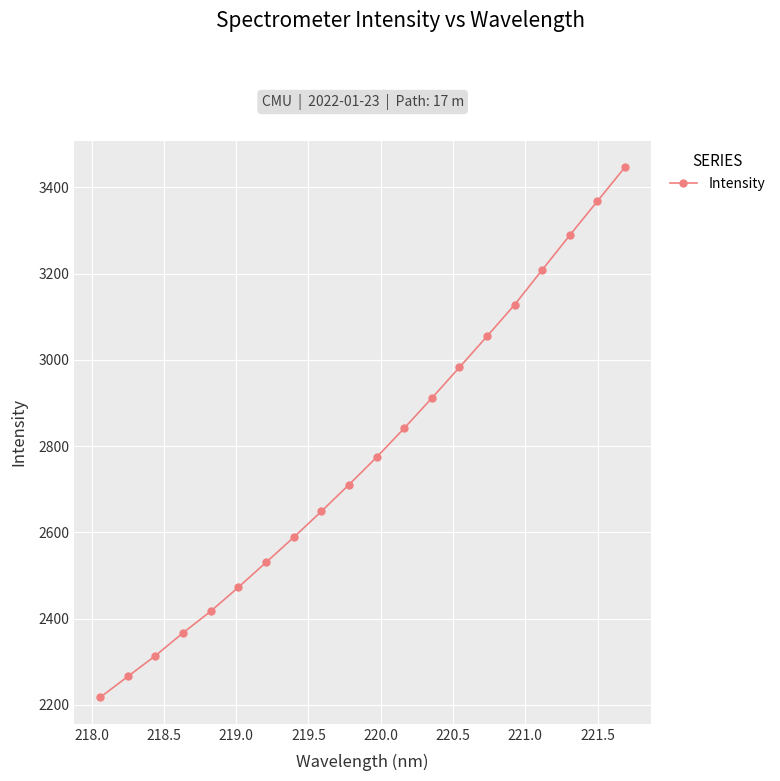

Reading left to right, list all the values displayed in this chart.

2217.4	2265.7	2314.0	2367.1	2417.1	2472.7	2530.3	2588.4	2648.5	2710.5	2774.1	2841.5	2911.3	2982.8	3054.8	3128.2	3209.0	3289.5	3368.5	3447.3